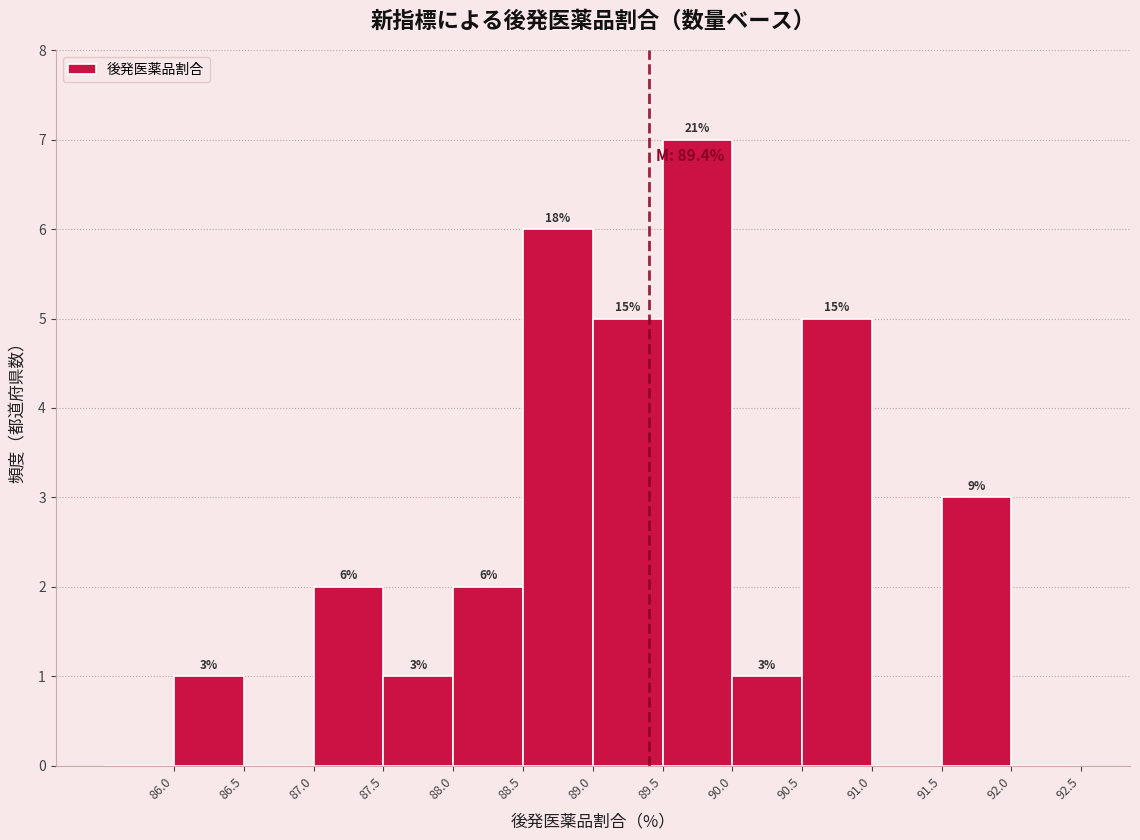

Over which range of the x-axis is the bar tallest?

89.5 to 90.0